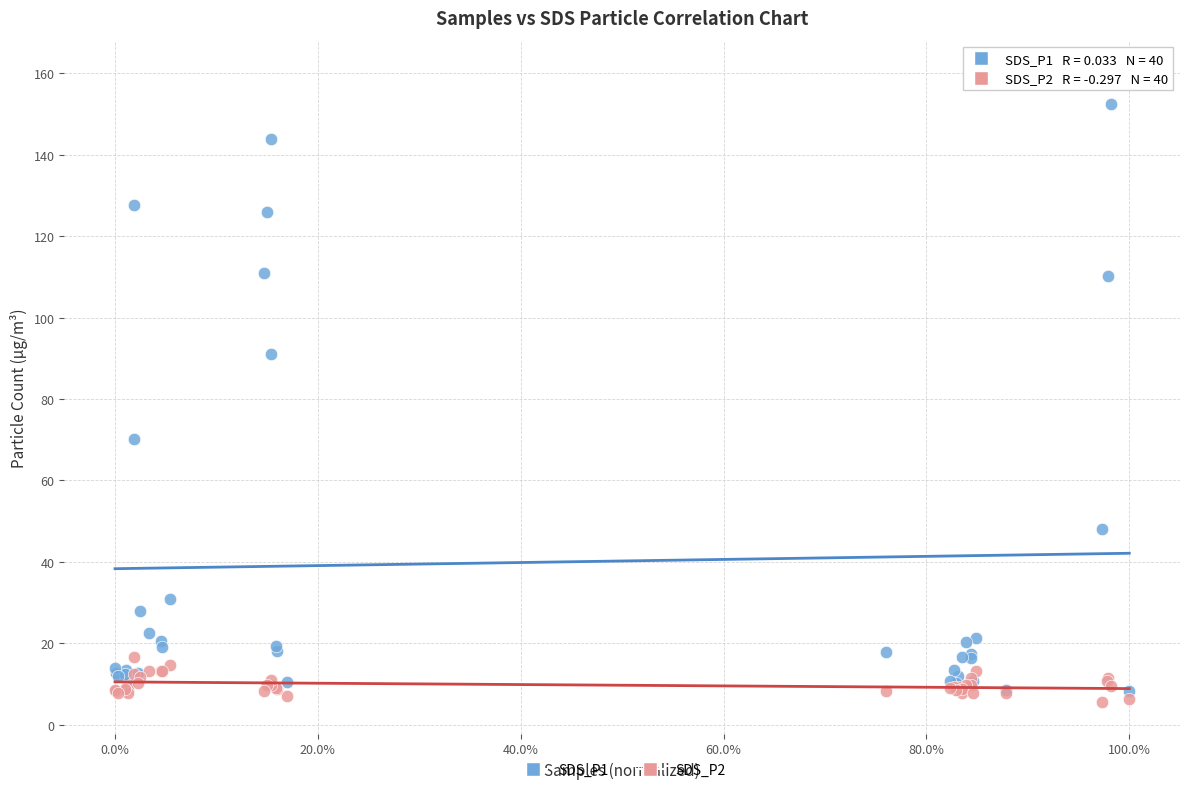

Across all series, what Y value is closest to 82?

91.0